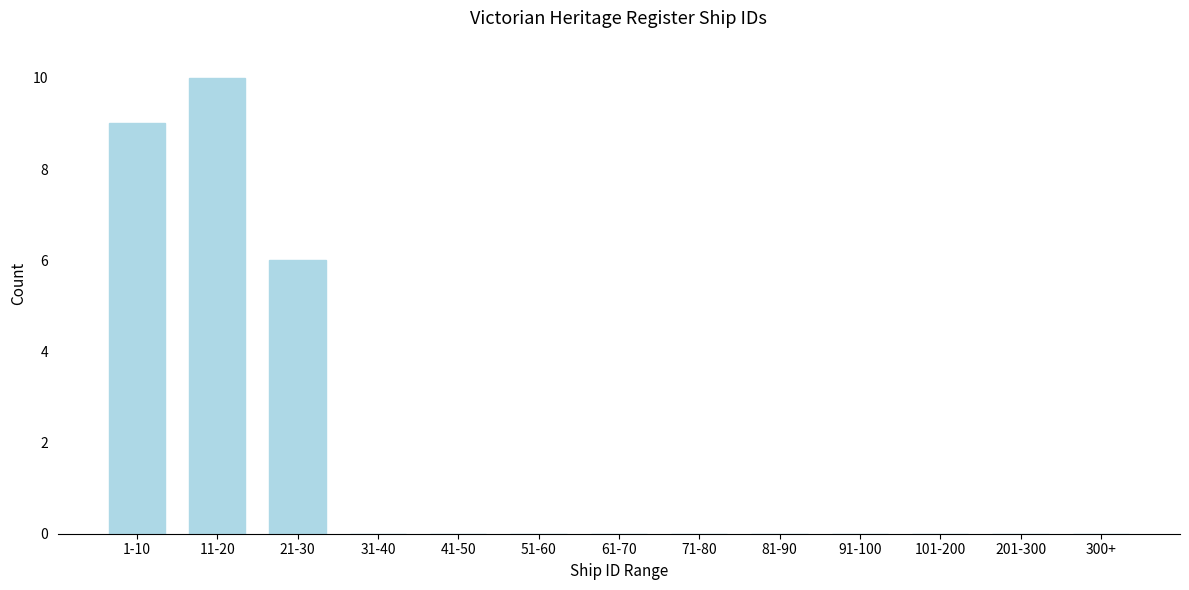

Reading right to left, extract all data points from this chart.

300+=0	201-300=0	101-200=0	91-100=0	81-90=0	71-80=0	61-70=0	51-60=0	41-50=0	31-40=0	21-30=6	11-20=10	1-10=9